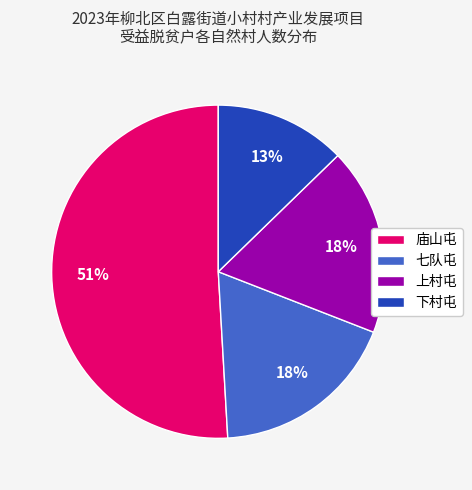

Is it true that 上村屯 is 18% of the pie?

True